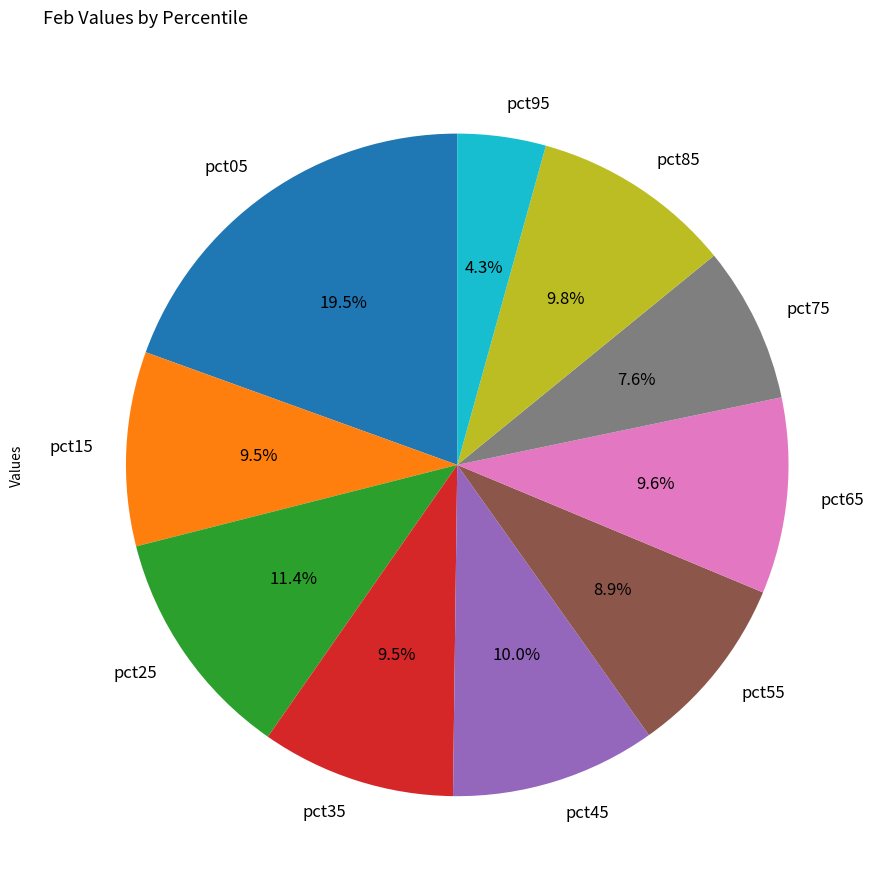

To the nearest percent, what is the combined percentage of pct45 and pct65?

20%